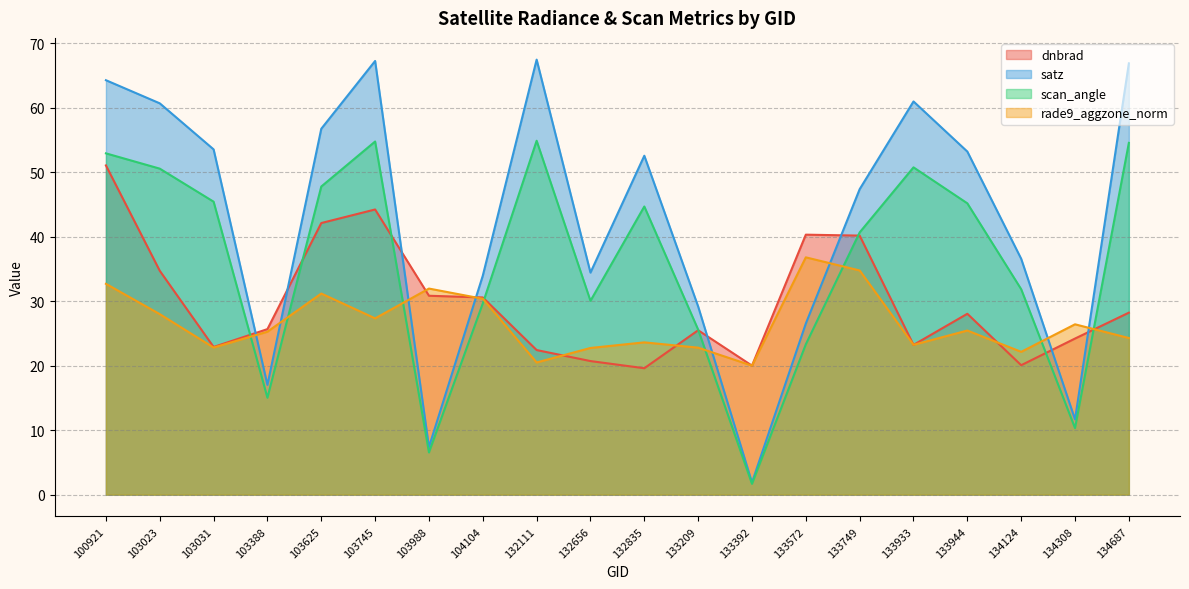

At which label is satz closest to 34?

104104